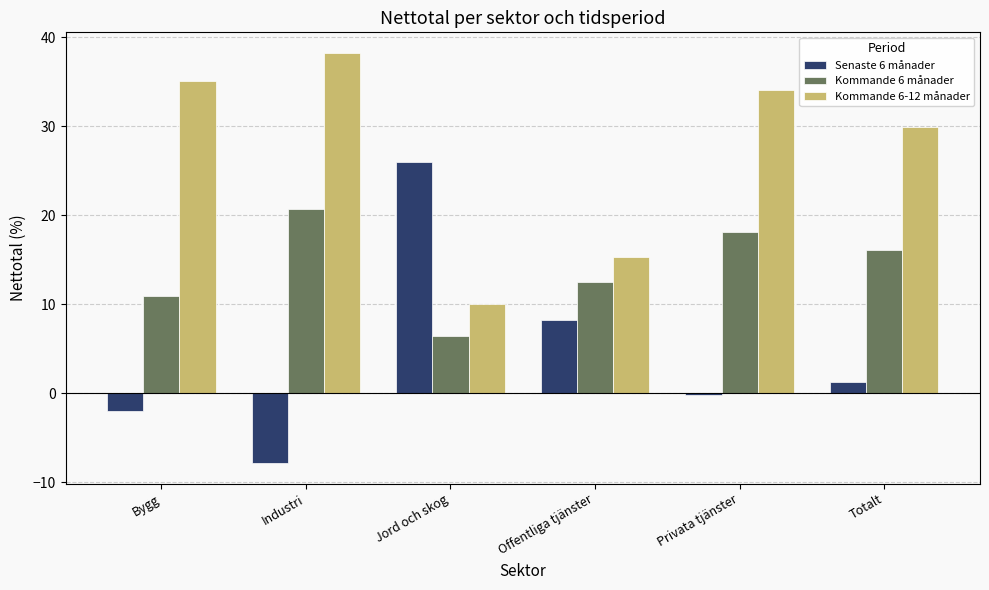

What is the difference between the Kommande 6-12 månader values at Privata tjänster and Jord och skog?

24.1